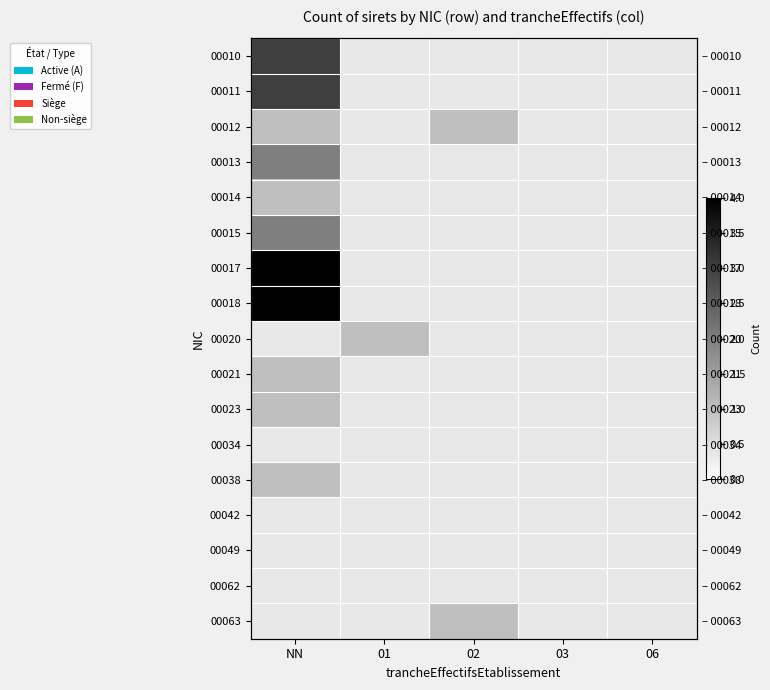

What is the maximum value shown in the chart?

4.0